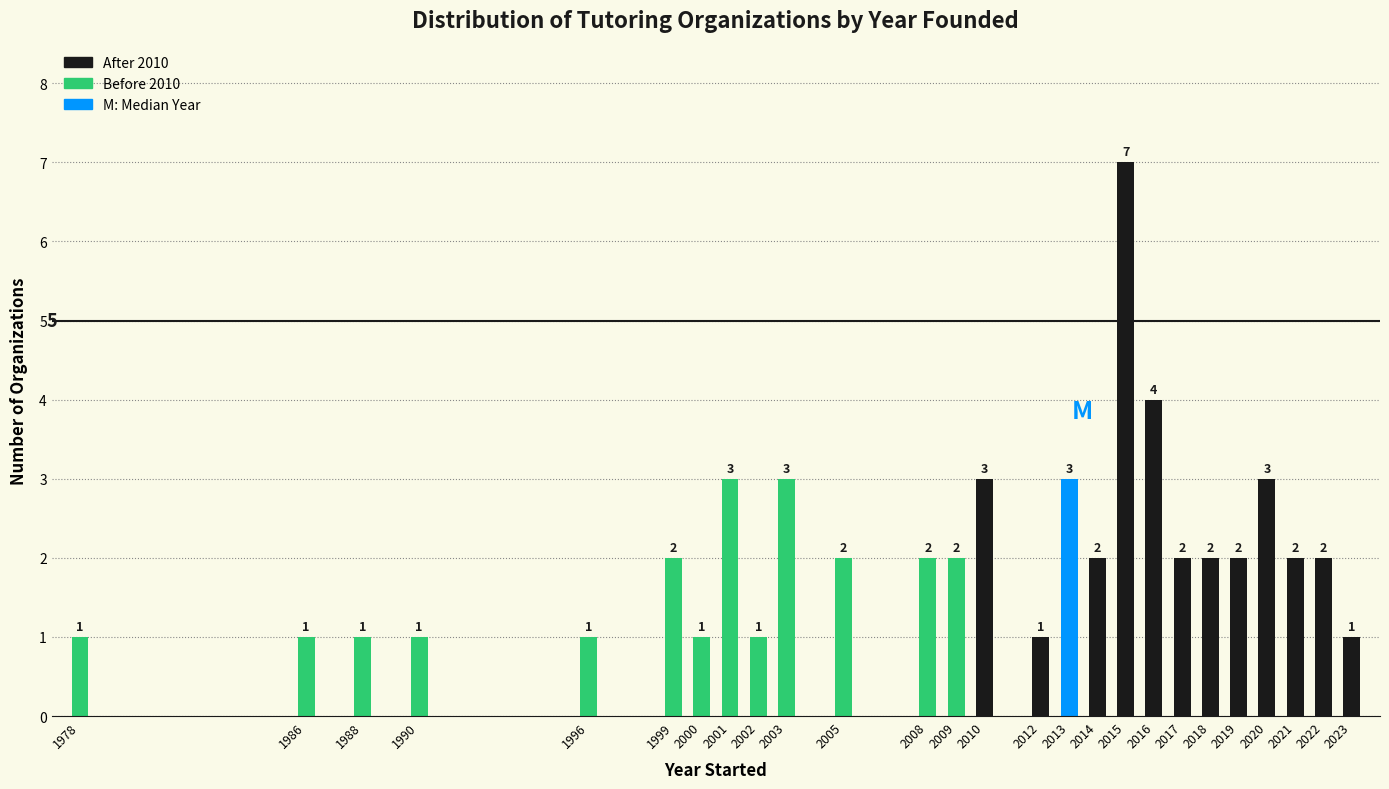

Reading right to left, list all the values displayed in this chart.

2023=1	2022=2	2021=2	2020=3	2019=2	2018=2	2017=2	2016=4	2015=7	2014=2	2013=3	2012=1	2010=3	2009=2	2008=2	2005=2	2003=3	2002=1	2001=3	2000=1	1999=2	1996=1	1990=1	1988=1	1986=1	1978=1